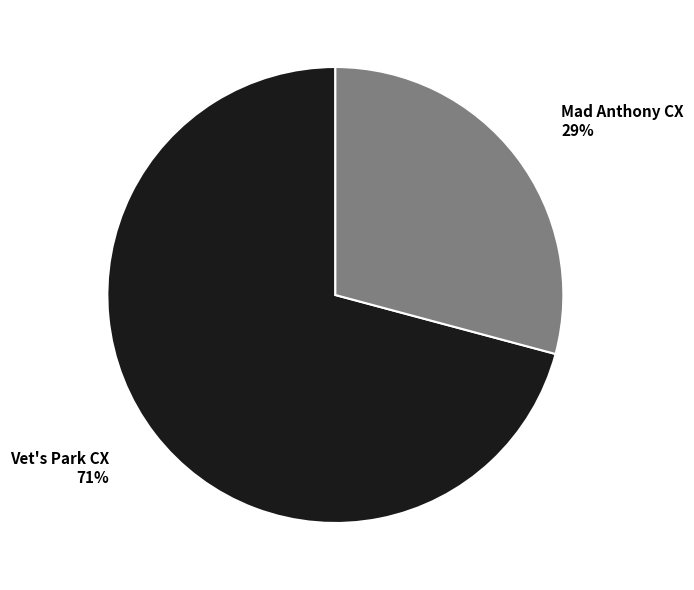

What is the ratio of the value at Vet's Park CX to the value at Mad Anthony CX?

2.4